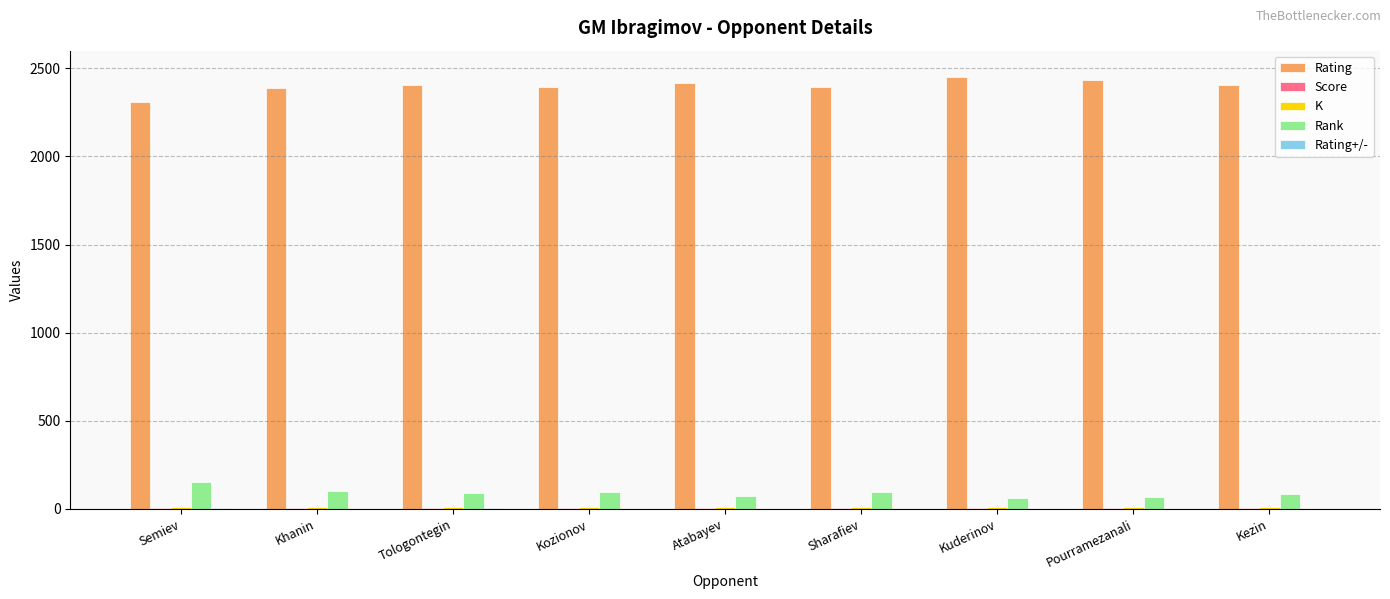

What is the maximum value shown in the chart?

2452.0